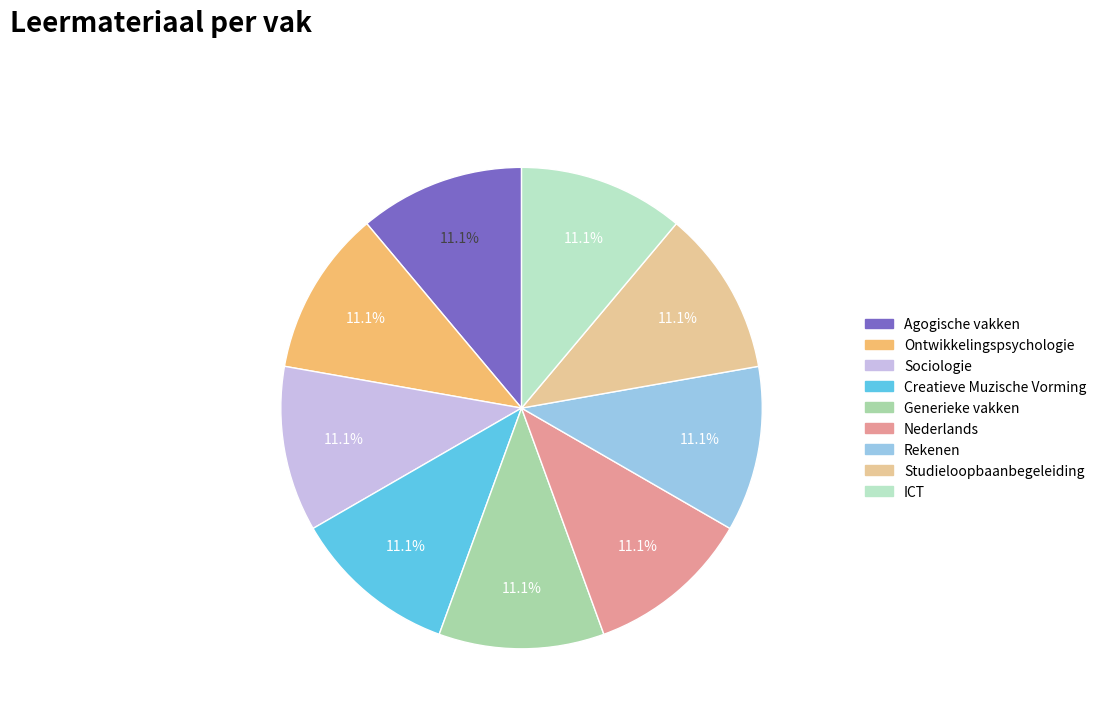

Is it true that Rekenen is 11% of the pie?

True